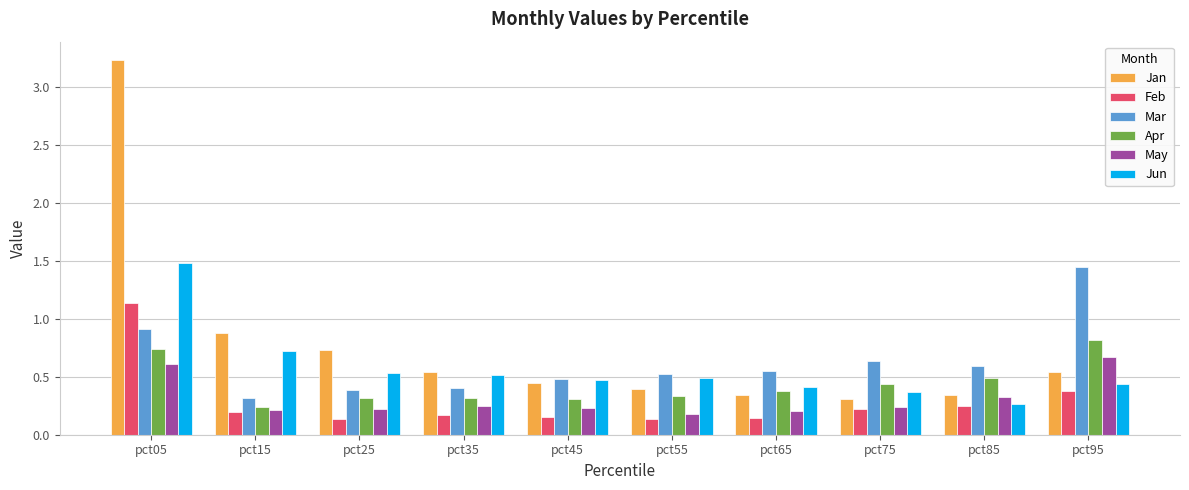

At which label does Mar reach its peak?

pct95